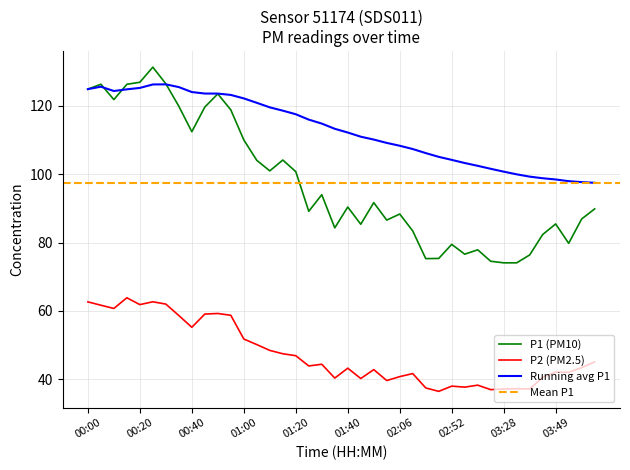

What is the label of the 20th point from the right?

01:40